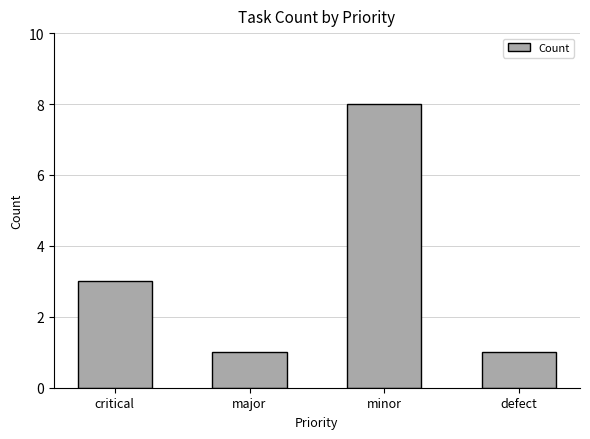

Reading left to right, list all the values displayed in this chart.

3	1	8	1